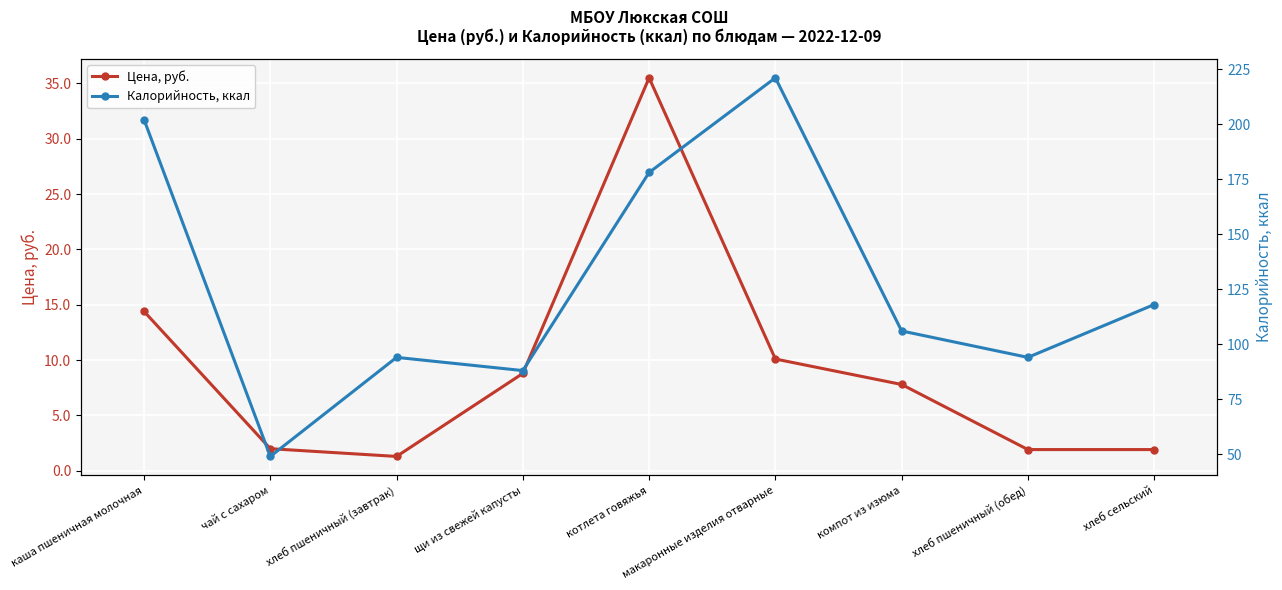

Which series has the largest total across all categories?

Калорийность, ккал